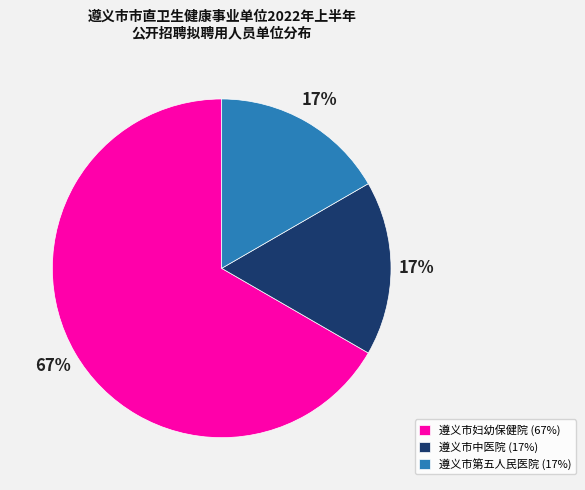

True or false: 遵义市妇幼保健院 accounts for 67% of the total.

True